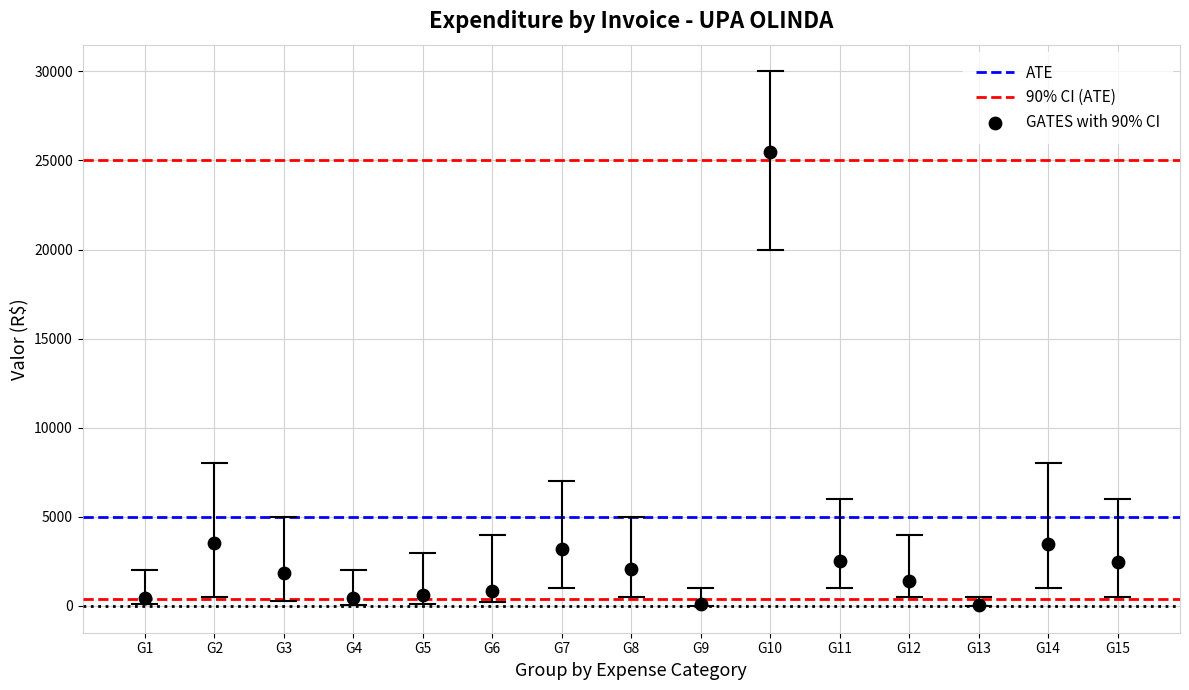

What is the range of Y values (max minus min)?

25404.7